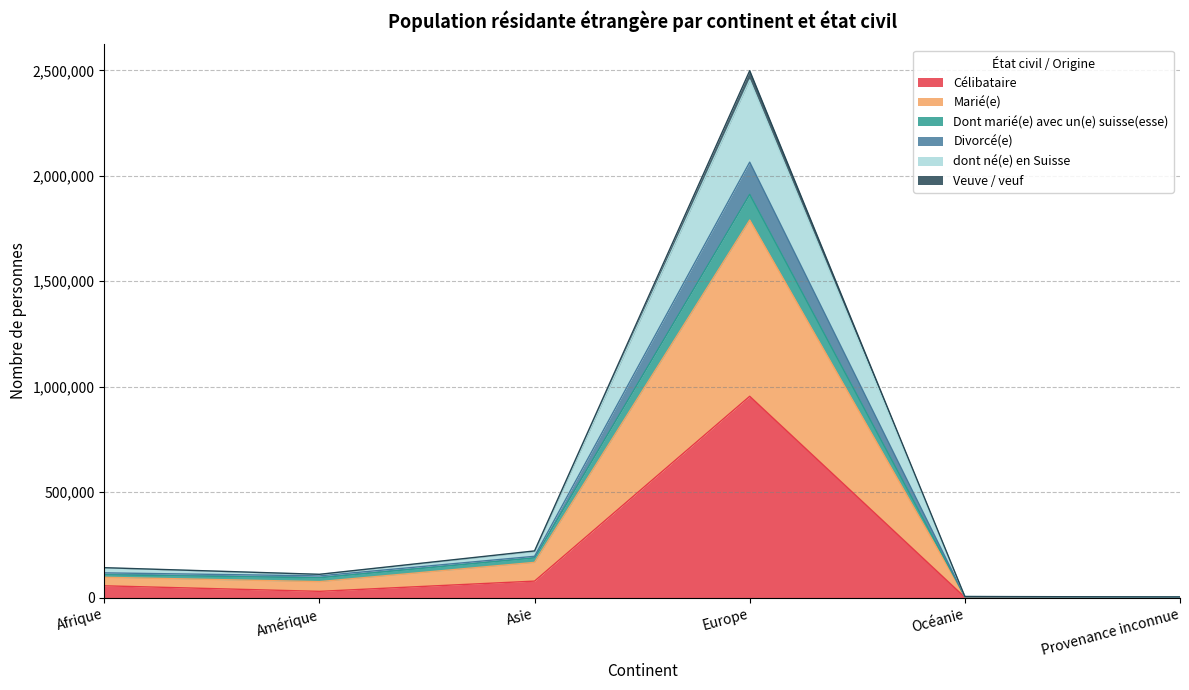

What is the difference between the second highest and minimum values in the Veuve / veuf series?

164465